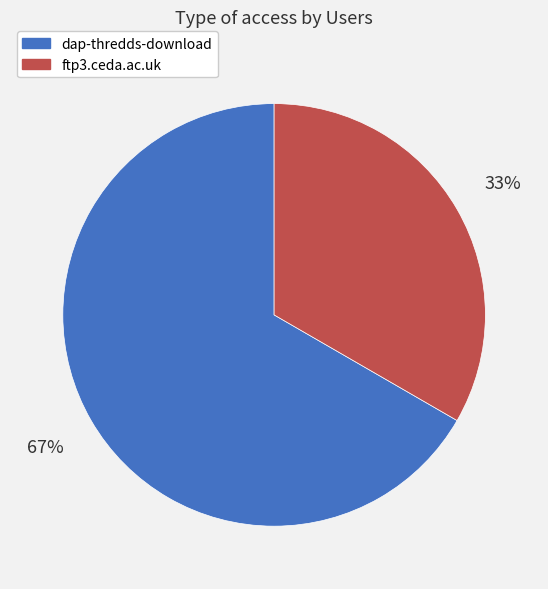

What percentage is the ftp3.ceda.ac.uk slice, to the nearest percent?

33%